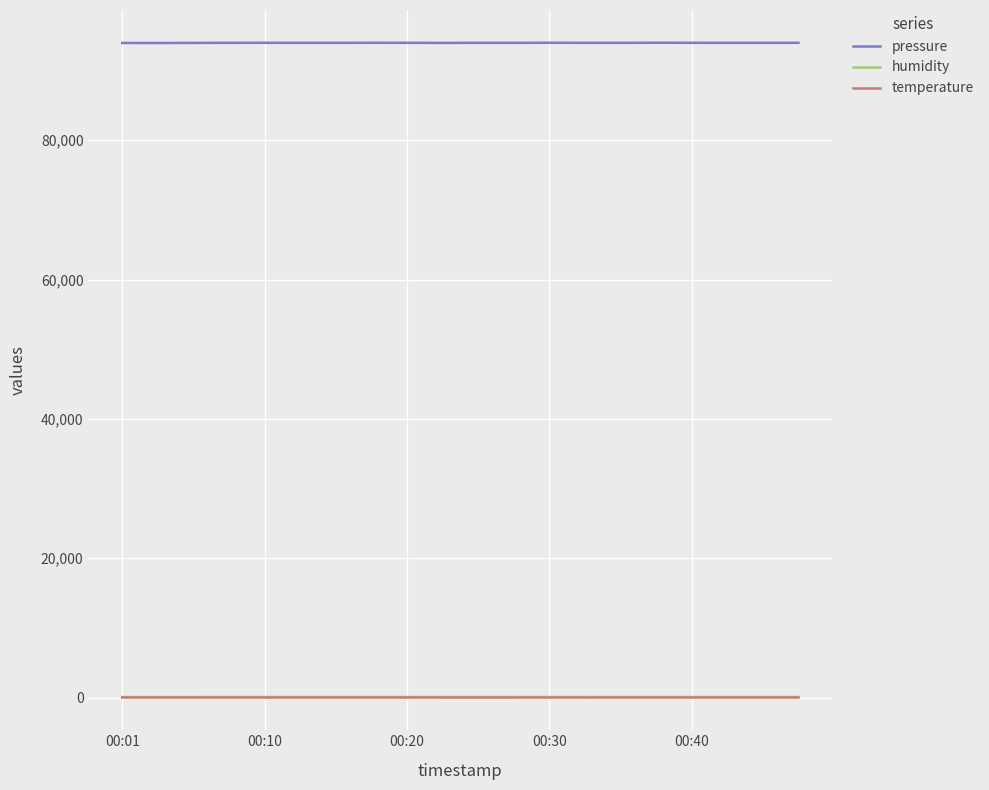

Which series has the largest total across all categories?

pressure